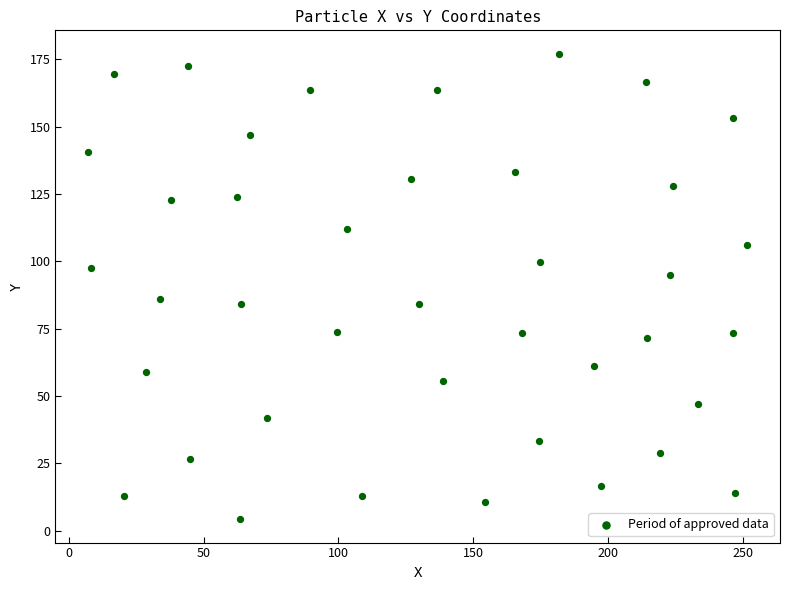

What is the range of Y values (max minus min)?

172.8